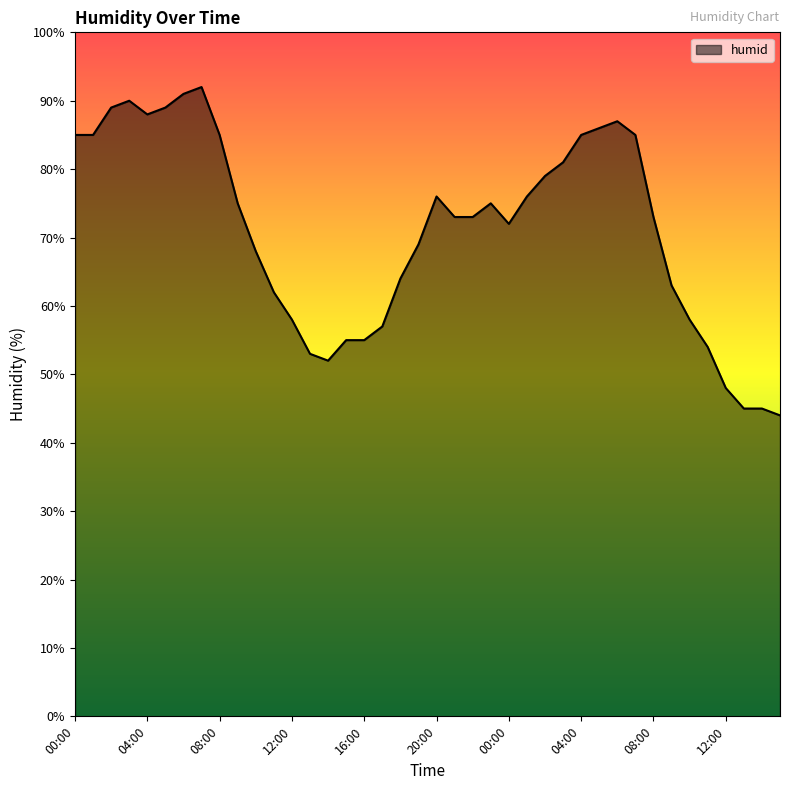

What is the difference between the maximum and minimum values?

48